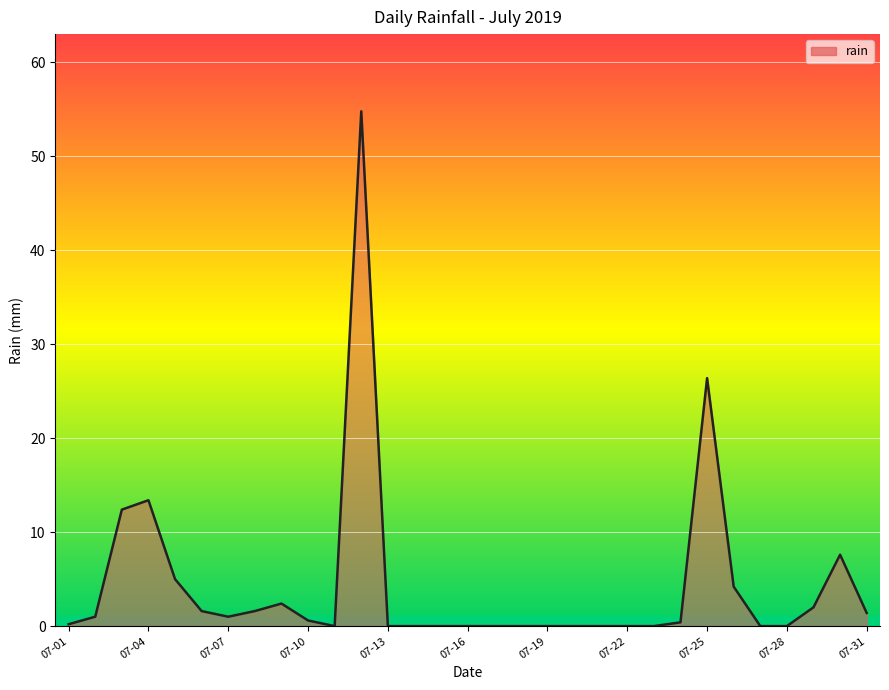

What is the greatest value displayed?

54.8